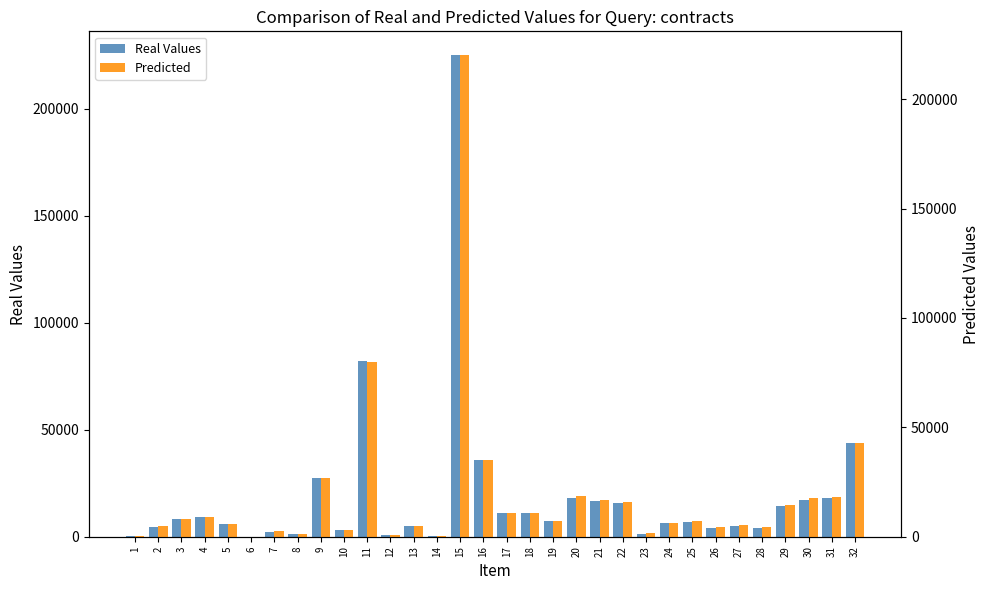

The Real Values series shows 10858.0 at 24. True or false?

False